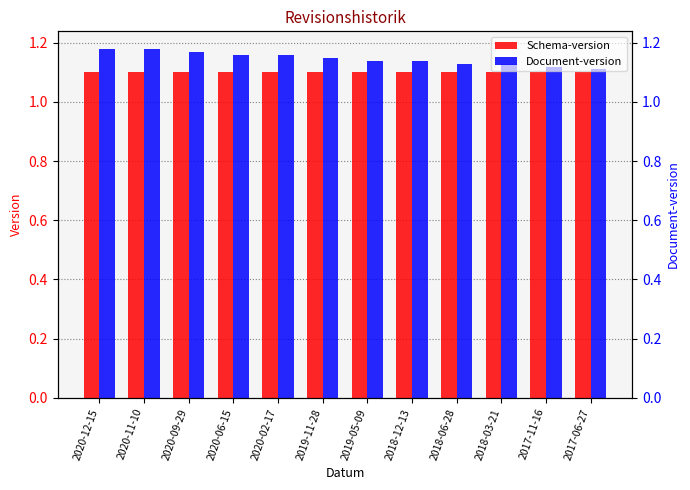

What are all the series names shown in the legend?

Schema-version, Document-version